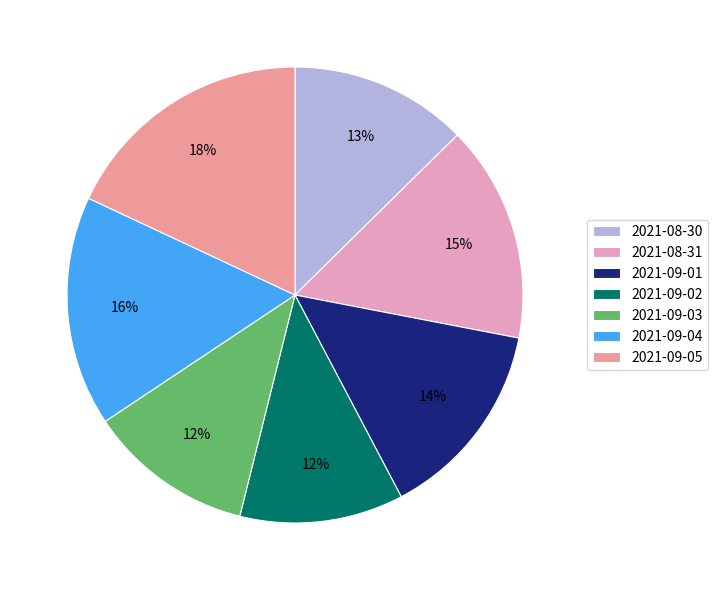

What is the ratio of the value at 2021-09-03 to the value at 2021-08-31?

0.8